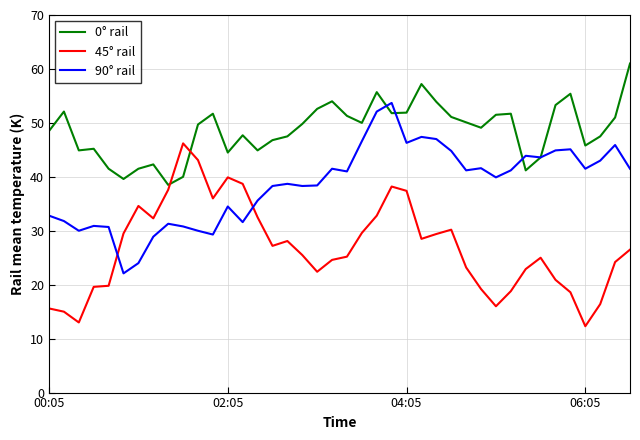

List the series in order of their peak value, lowest first.

45° rail, 90° rail, 0° rail